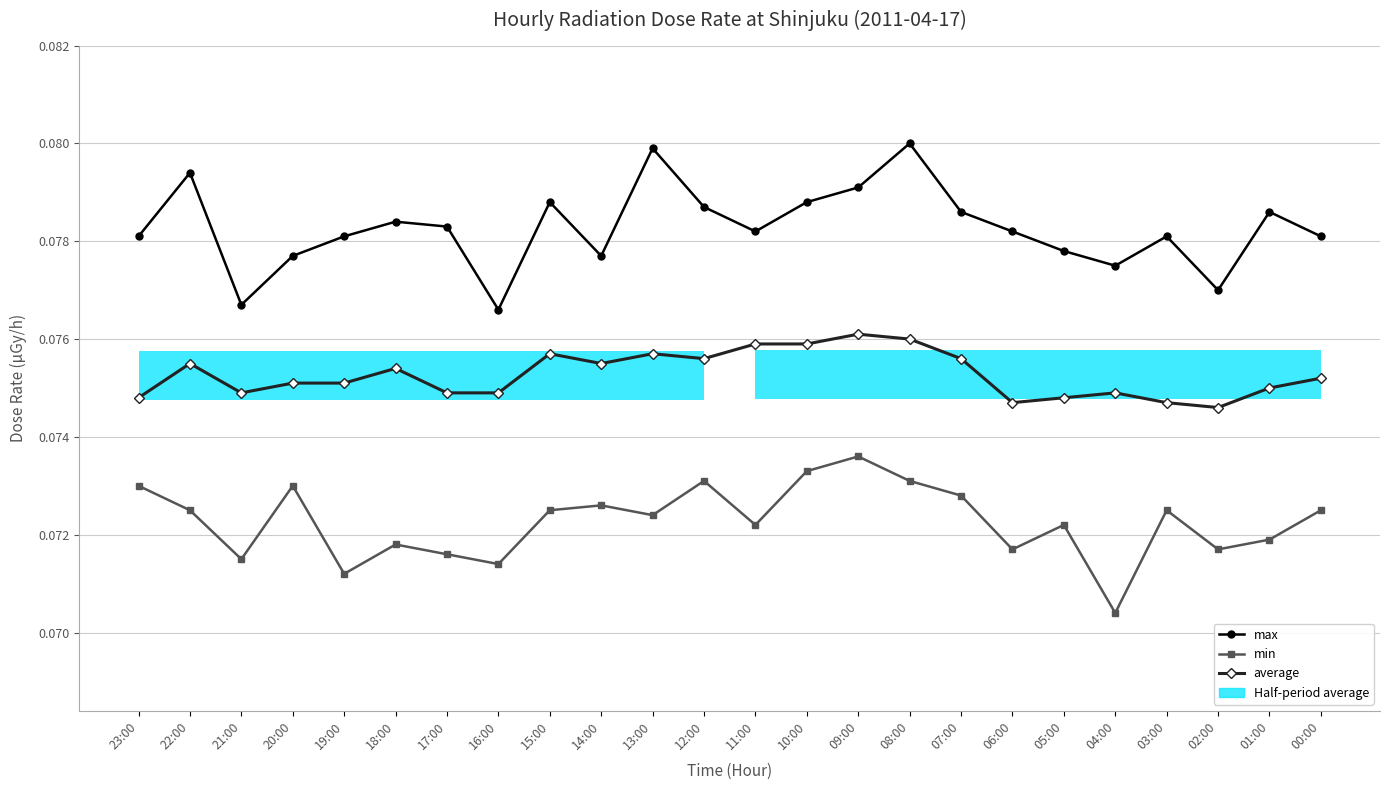

True or false: average has a value of 0.0 at 02:00.

False